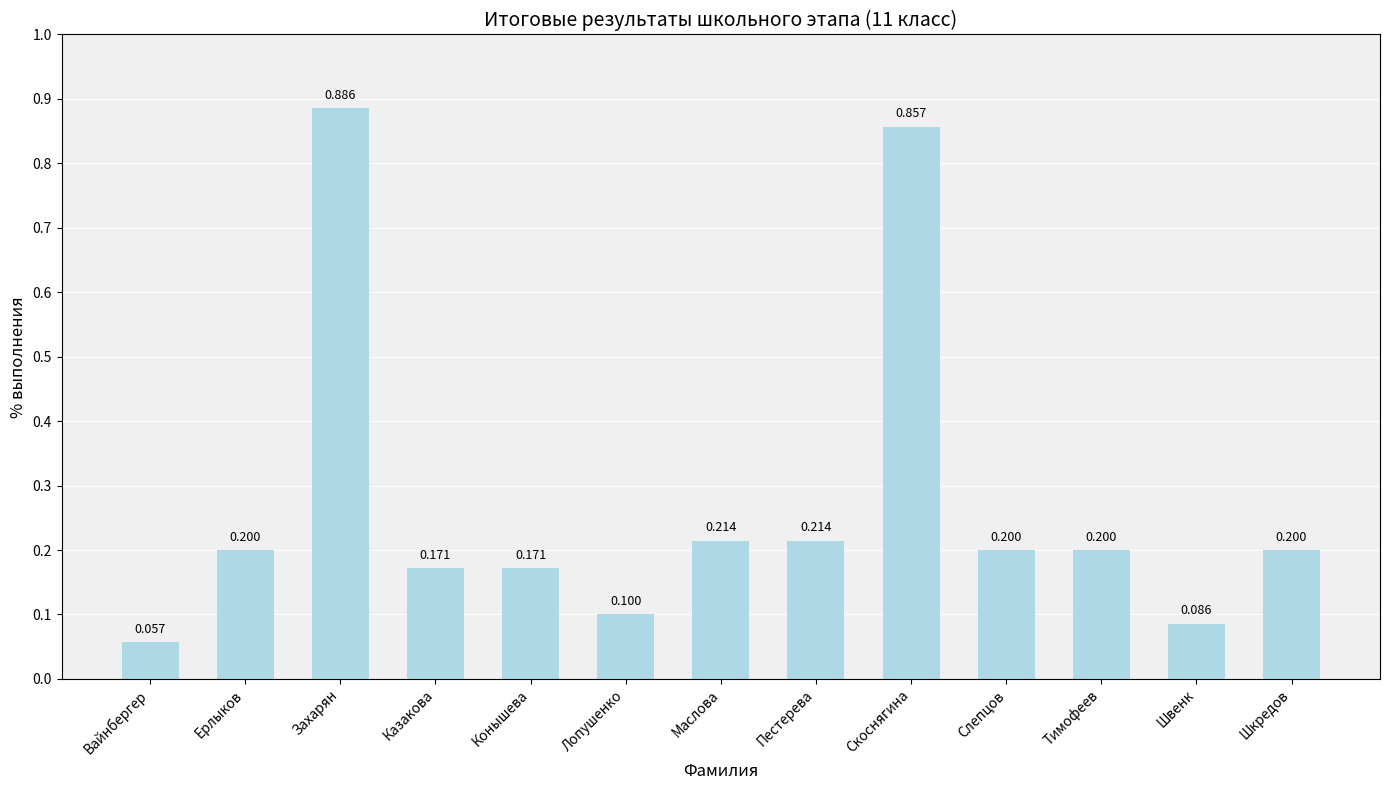

Where is the data nearest to the value 0?

Вайнбергер